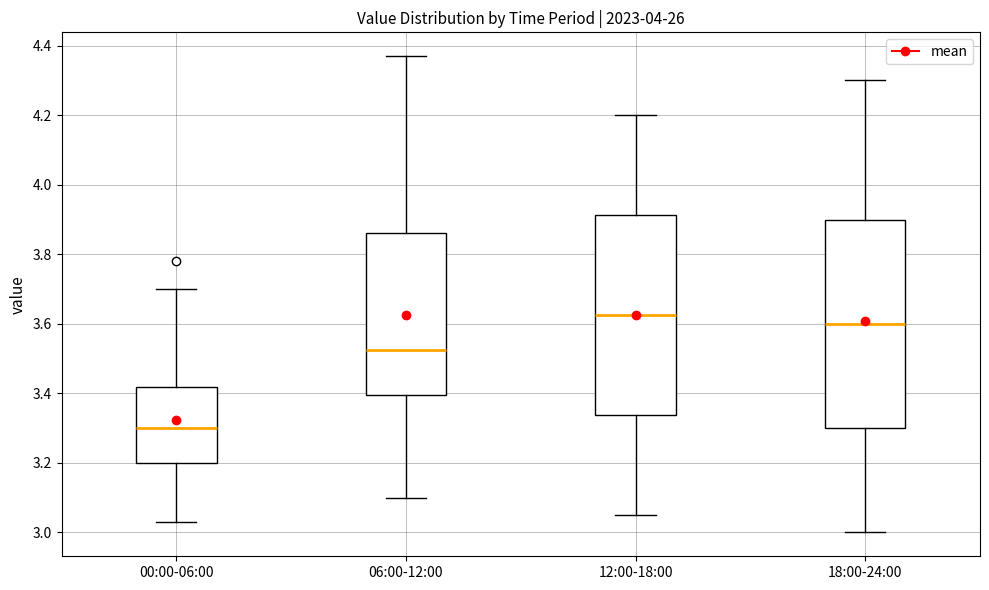

Where does the lower whisker of the box for 12:00-18:00 end on the y-axis? The values are not printed on the chart, so give them approximately, as read against the axis.

3.06